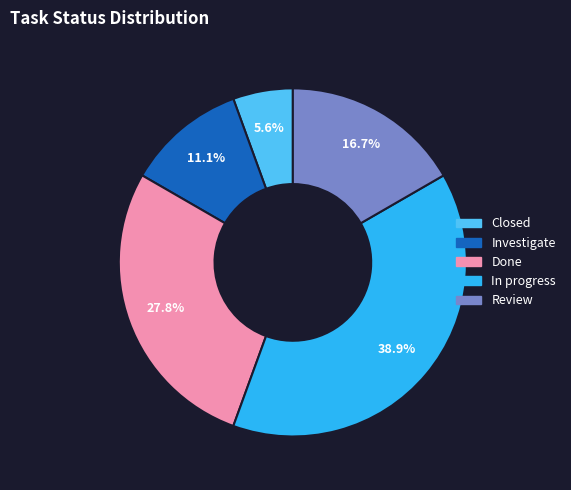

True or false: Review accounts for 17% of the total.

True